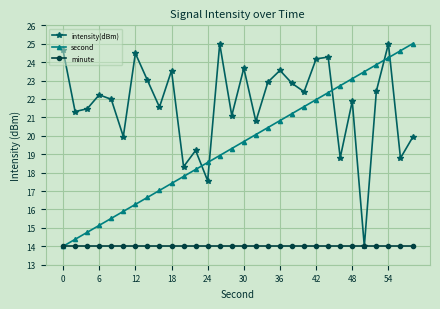

How many interior local peaks does the intensity(dBm) series have?

10